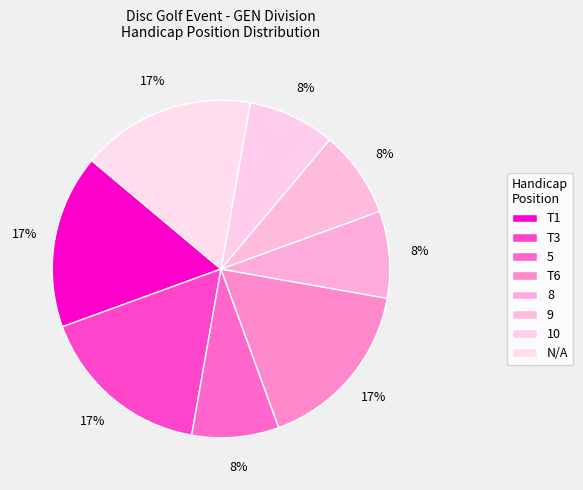

How many slices are in this pie chart?

8